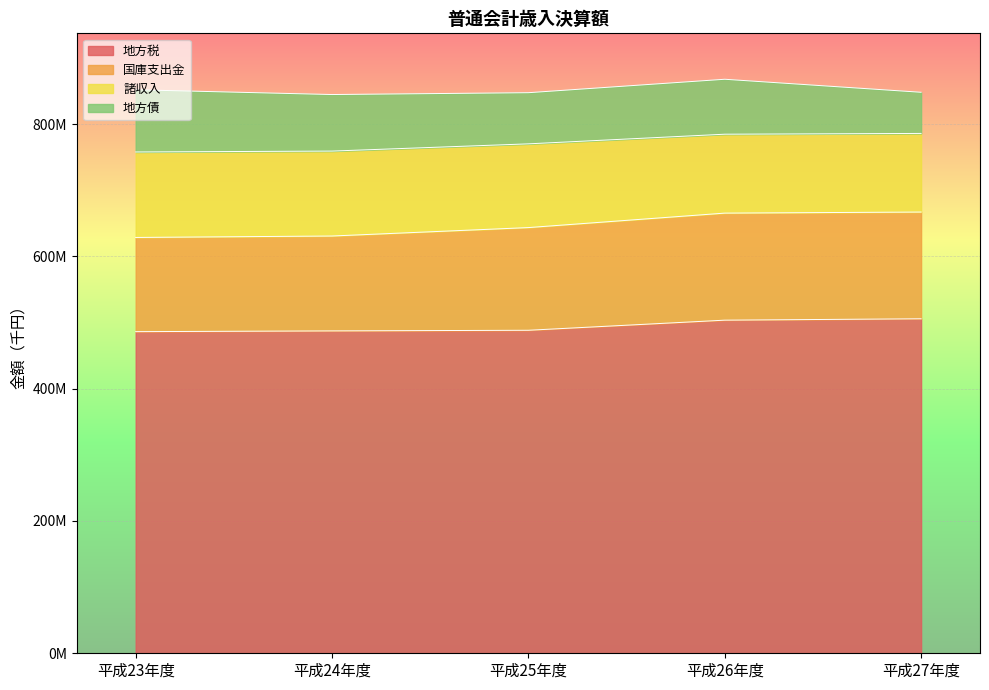

What are all the series names shown in the legend?

地方税, 国庫支出金, 諸収入, 地方債